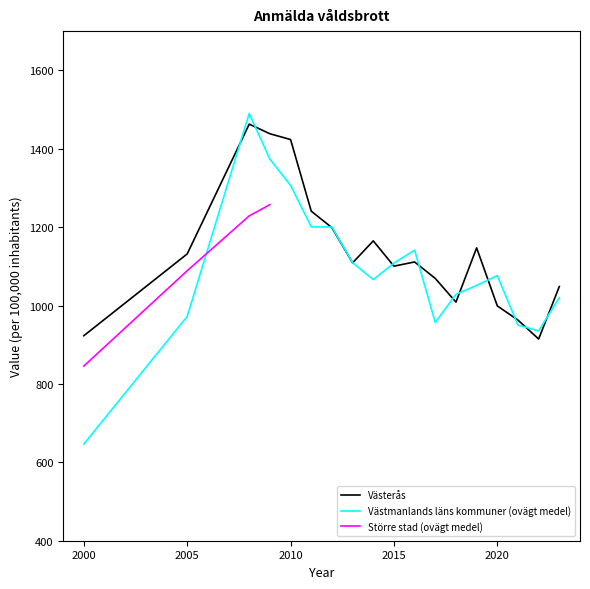

What is the lowest value of the Västerås series?

914.6